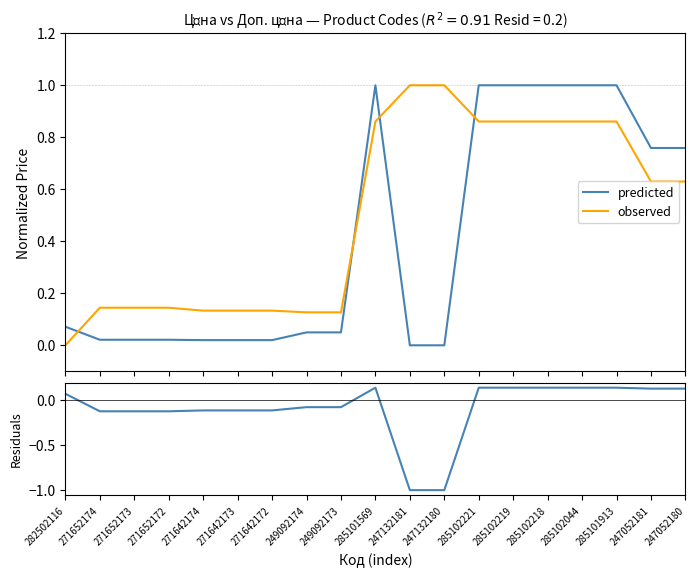

Is this an area chart (filled region under the line)?

No